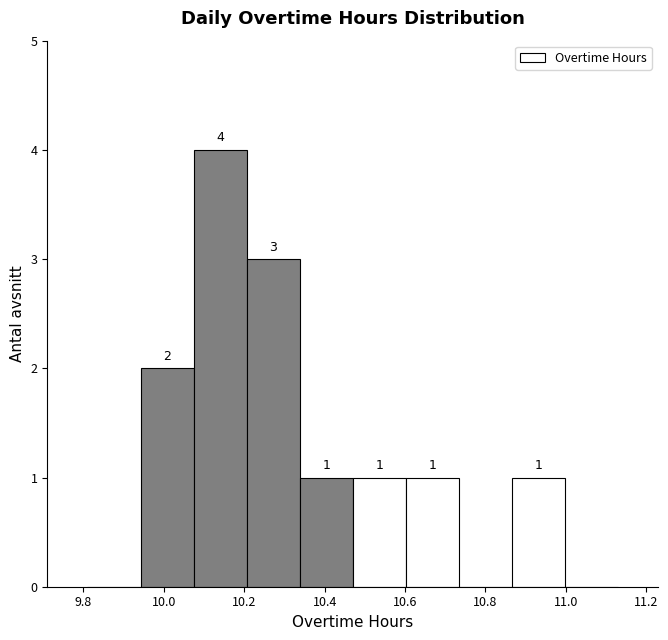

Over which range of the x-axis is the bar tallest?

10.074 to 10.206